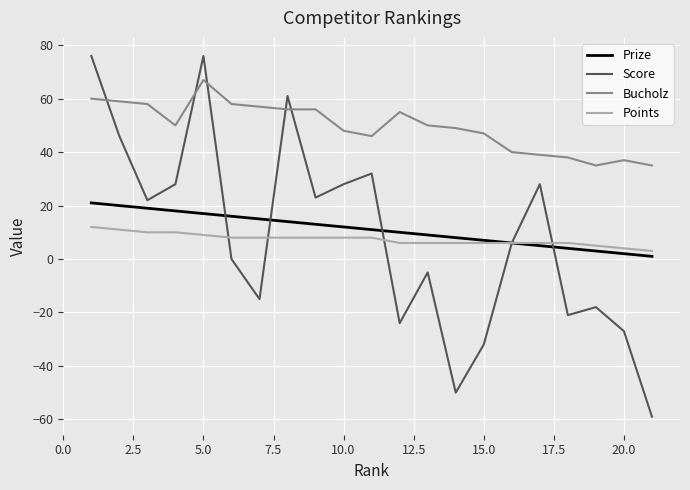

Rank the series by their maximum value, from highest to lowest.

Score, Bucholz, Prize, Points